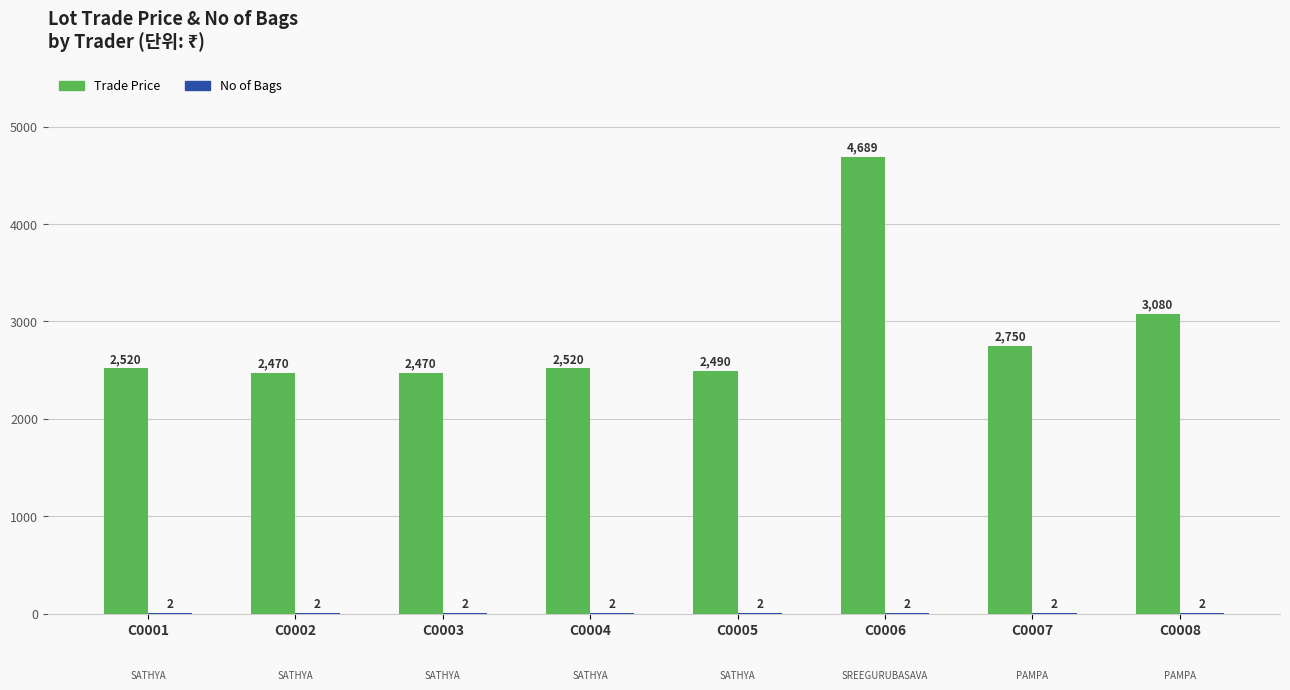

What is the maximum value for Trade Price?

4689.0